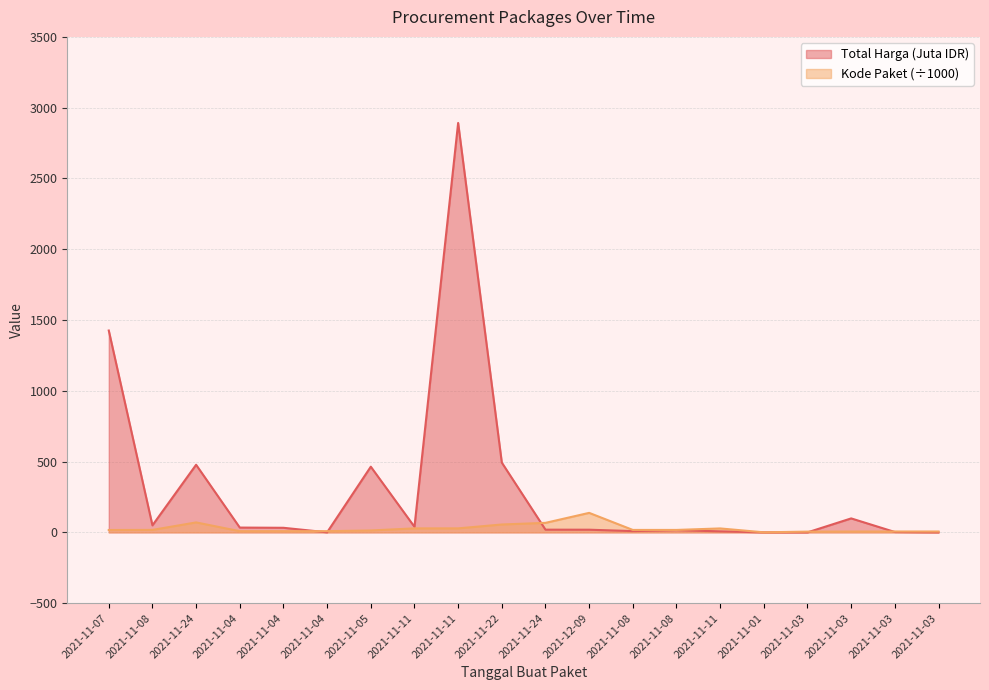

Reading left to right, list all the values displayed in this chart.

Total Harga: 1425.9	49.7	477.6	34.0	32.4	0.6	464.0	39.4	2892.1	493.0	19.2	18.9	9.2	15.5	7.4	0.3	0.1	98.8	2.8	0.3
Kode Paket: 16.8	17.5	70.5	8.5	8.6	8.7	13.7	28.3	28.4	55.8	67.3	137.9	17.3	17.3	27.9	0.5	5.4	6.0	6.2	6.2